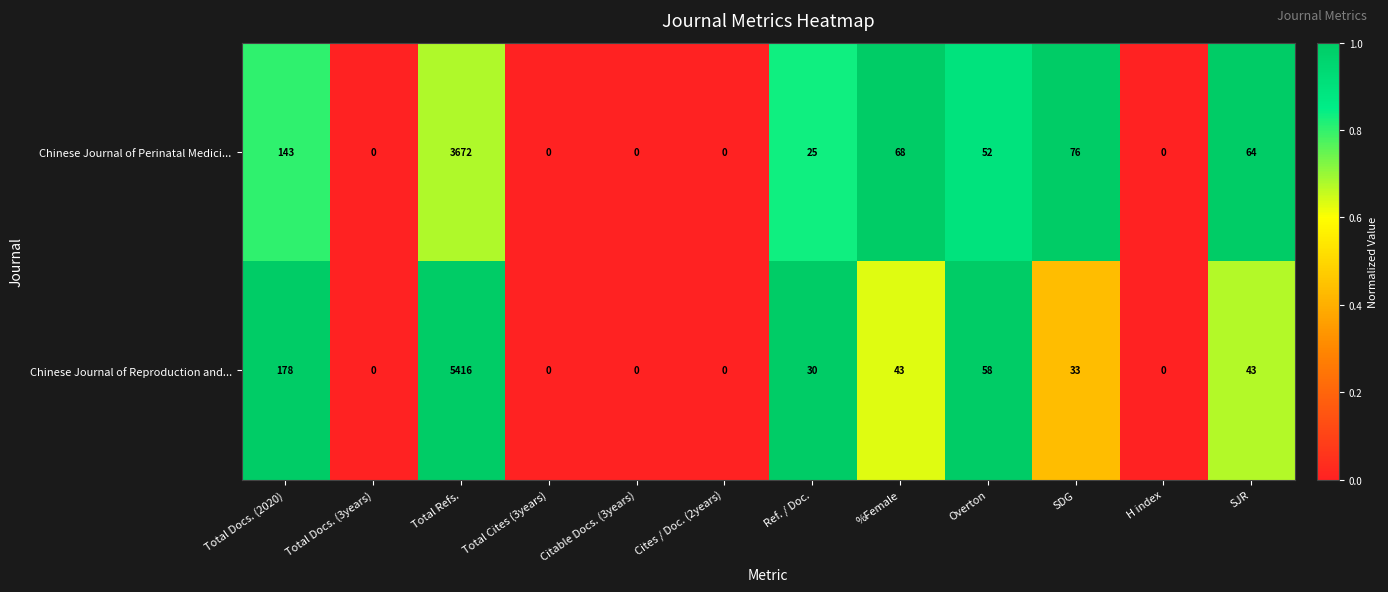

Which series has the largest total across all categories?

Chinese Journal of Reproduction and...